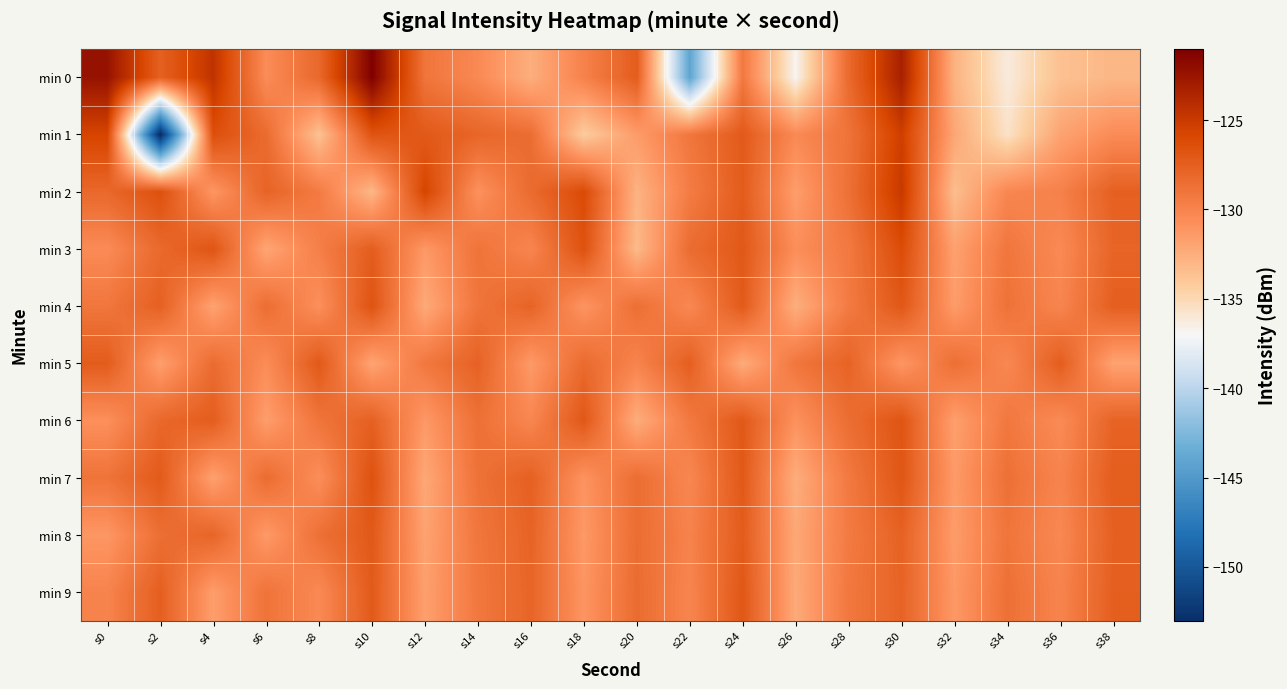

Rank the series at s18 from lowest to highest value.

min 1, min 8, min 4, min 9, min 7, min 0, min 5, min 6, min 3, min 2